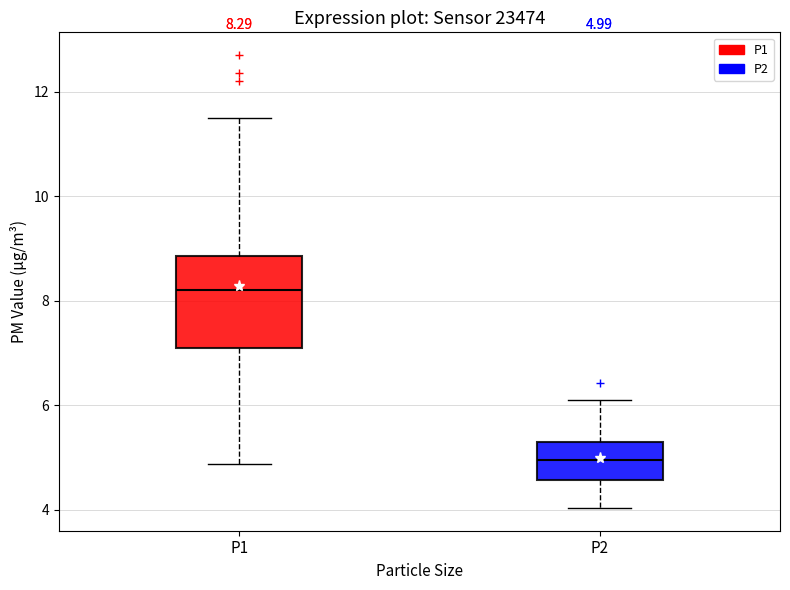

Comparing the boxes themselves (not the whiskers), which one is the tallest?

P1